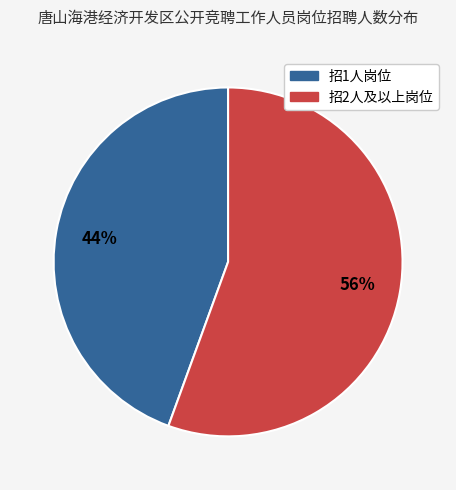

Count the number of slices in the pie.

2